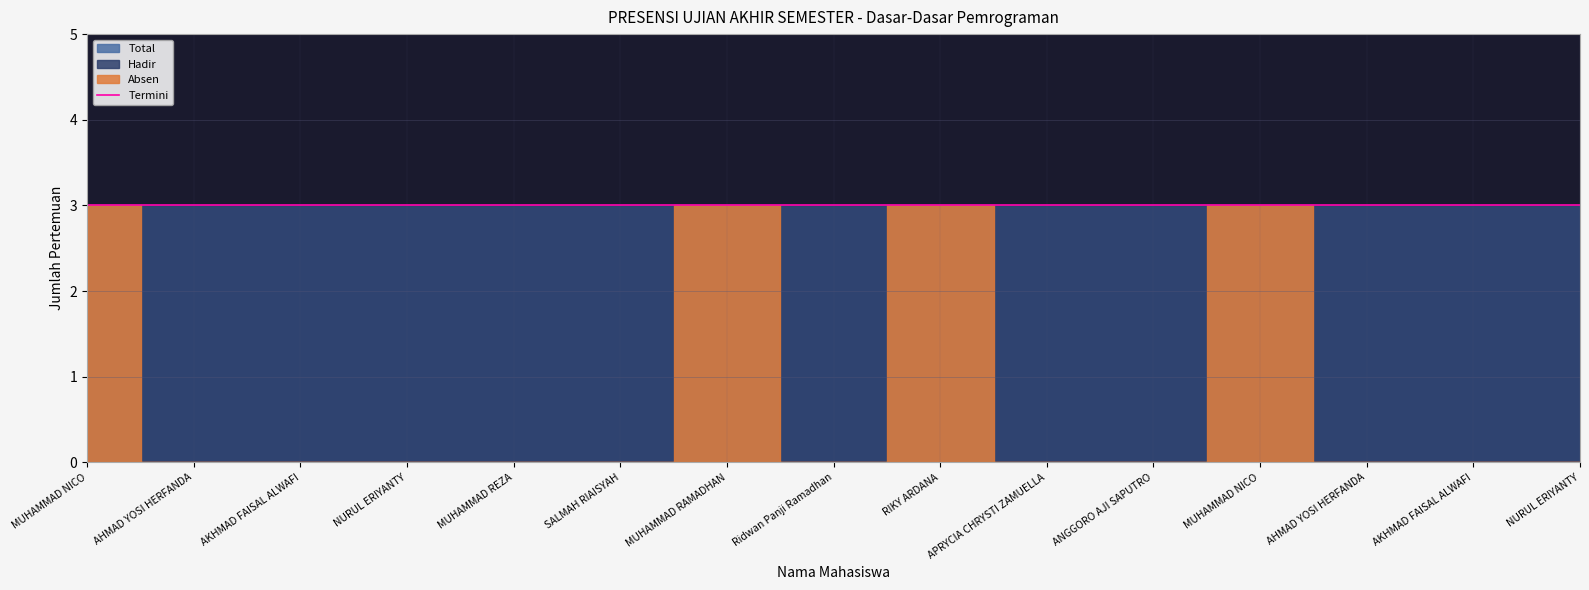

What is the difference between the maximum and minimum values in the Absen series?

3